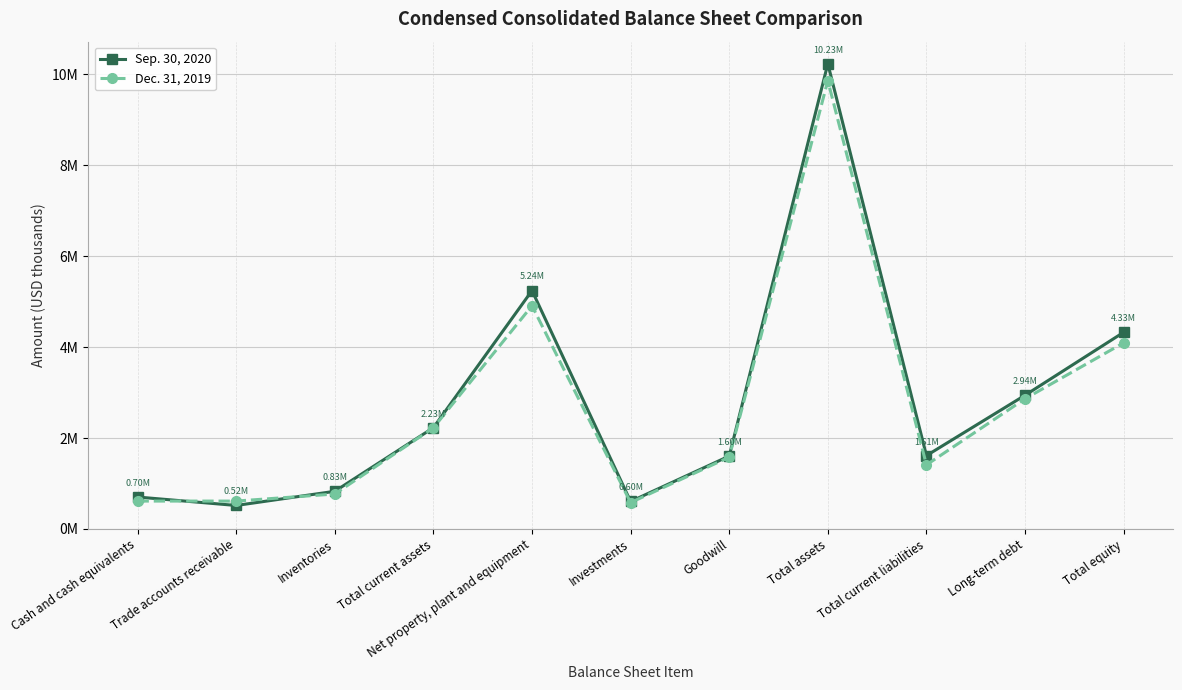

How many interior local peaks does the Dec. 31, 2019 series have?

2